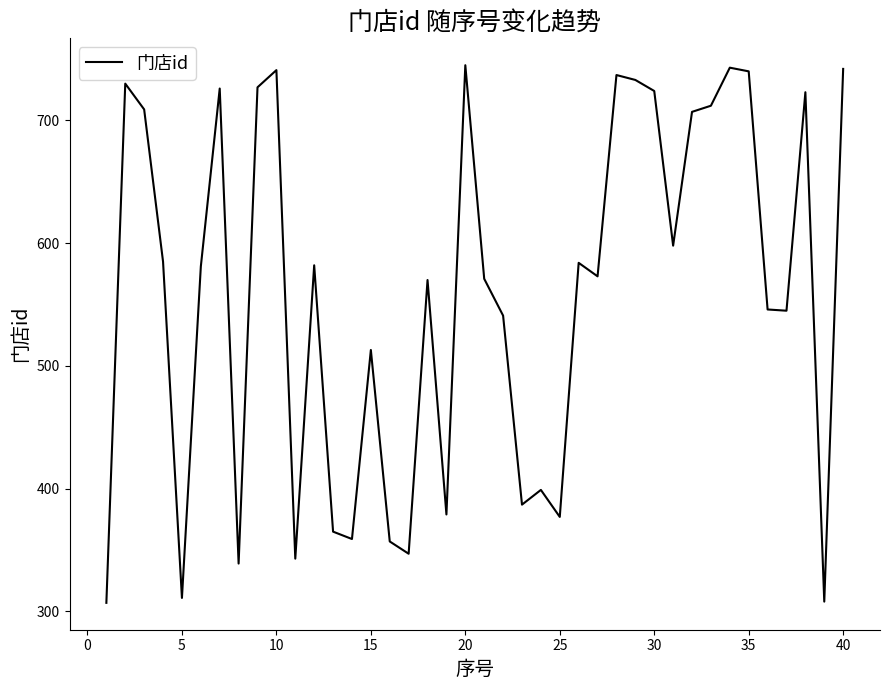

What is the smallest value displayed?

307